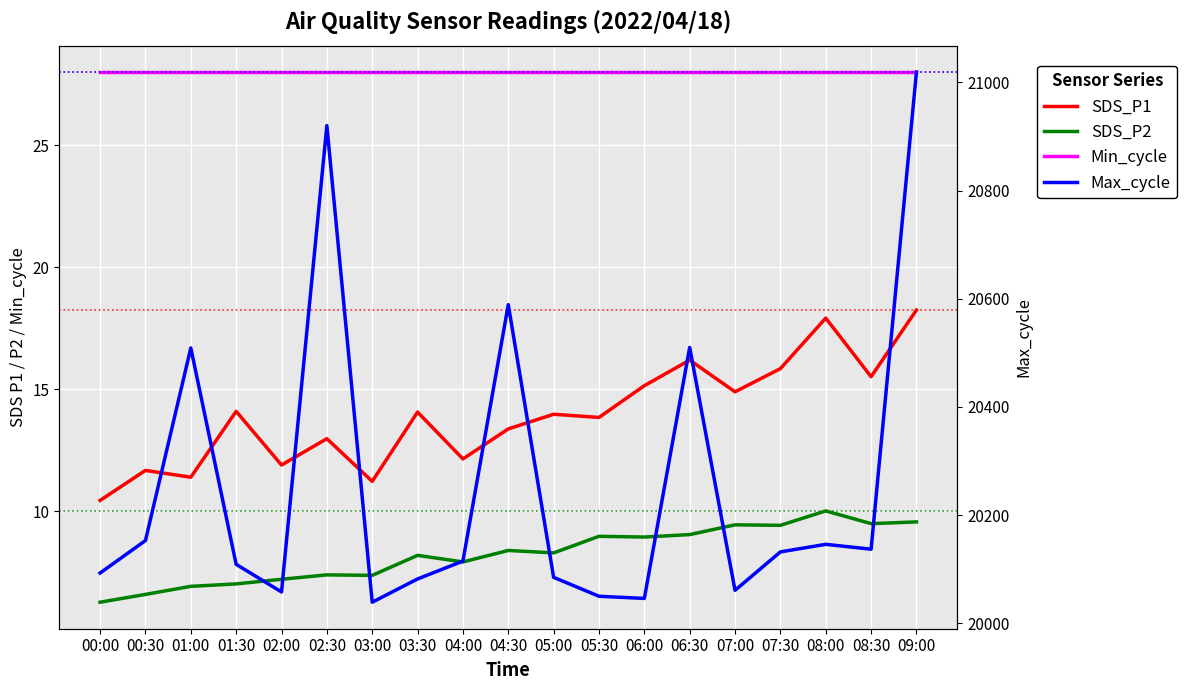

What is the highest value of the Max_cycle series?

21019.0